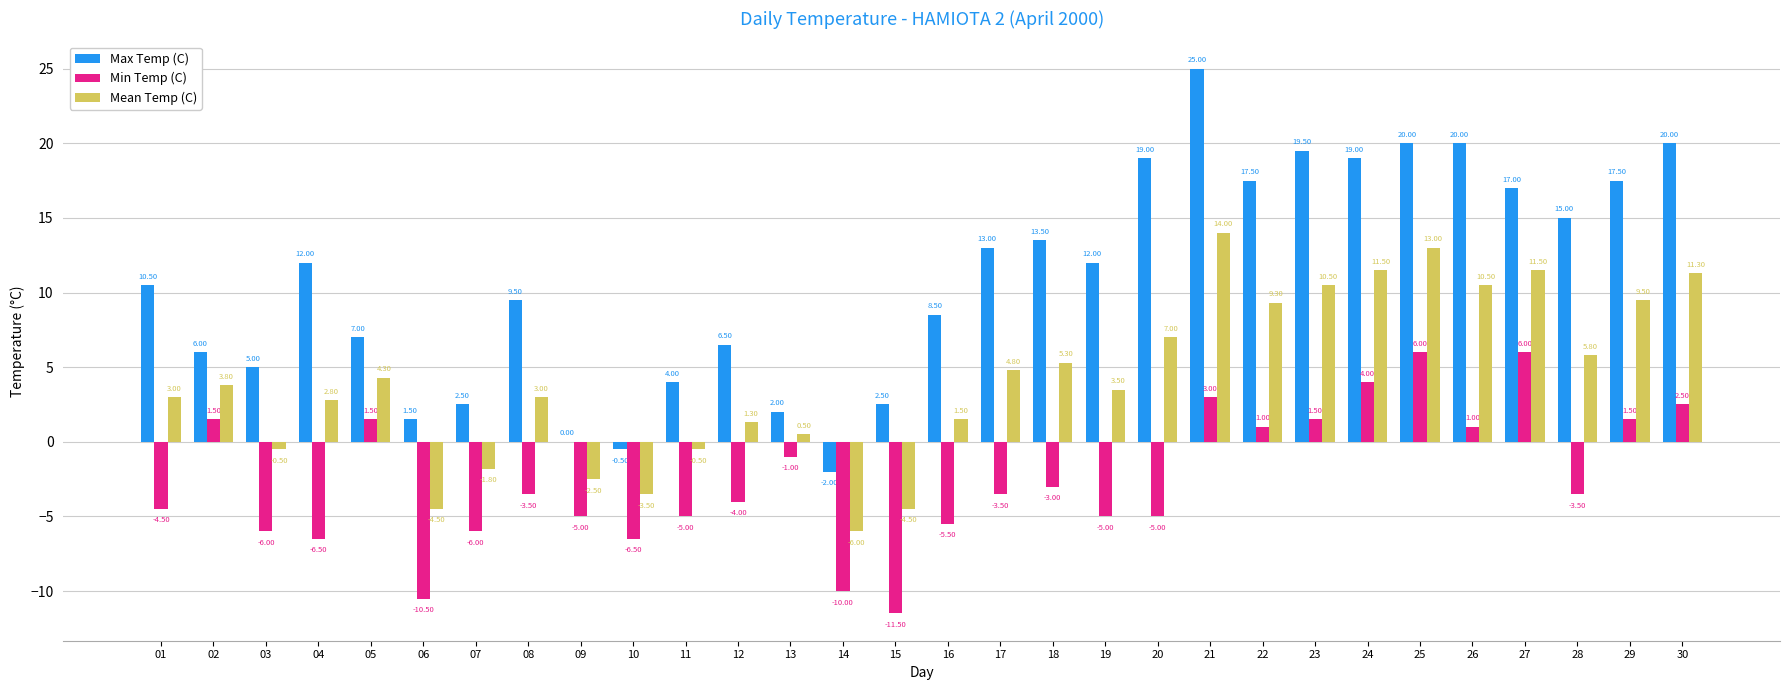

What value does the Mean Temp (C) series have at 03?

-0.5